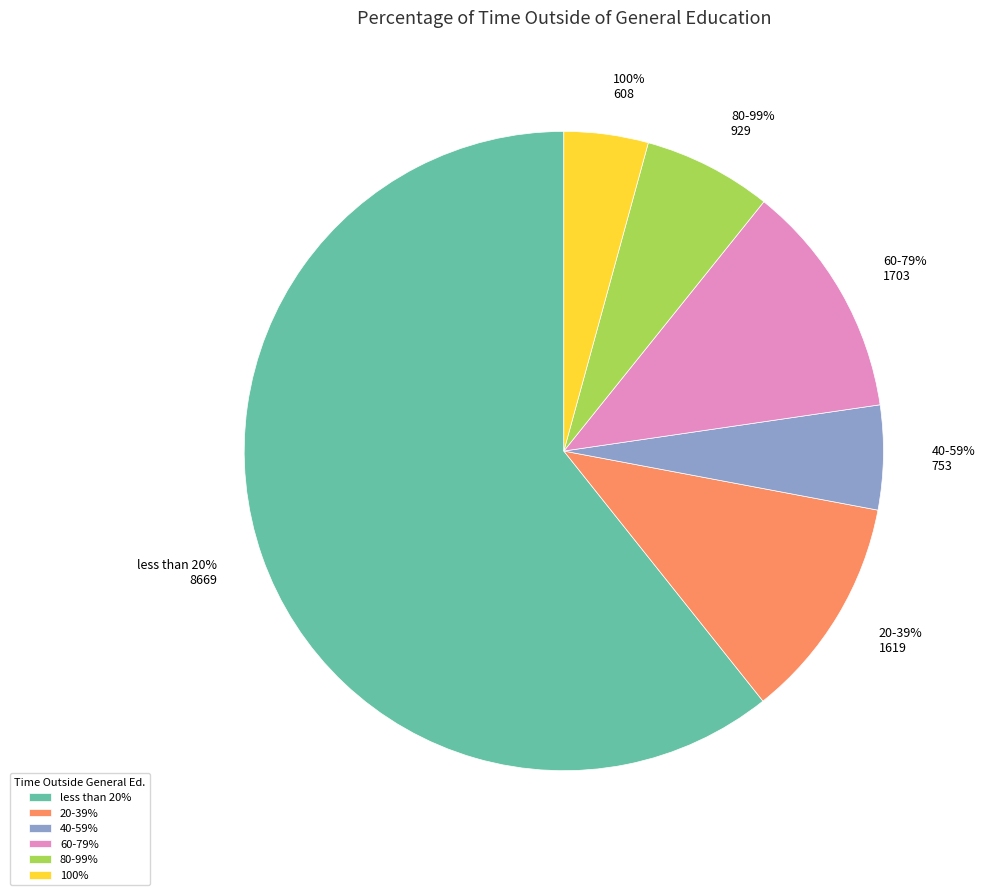

Count the number of slices in the pie.

6